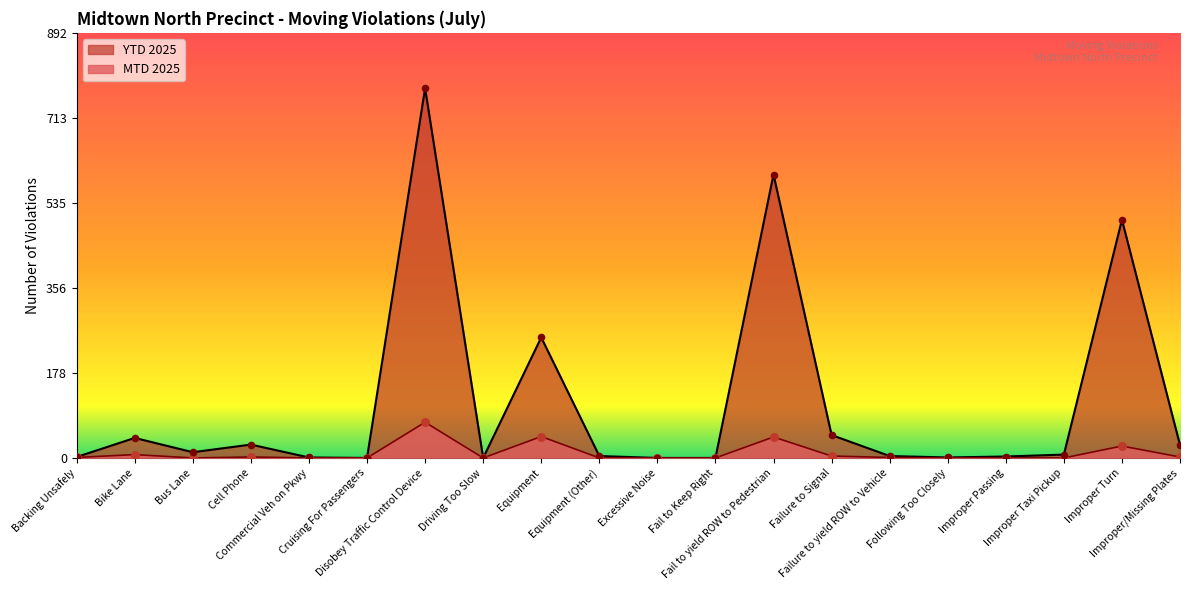

Is the value of YTD 2025 at Improper/Missing Plates greater than the value of MTD 2025 at Commercial Veh on Pkwy?

Yes